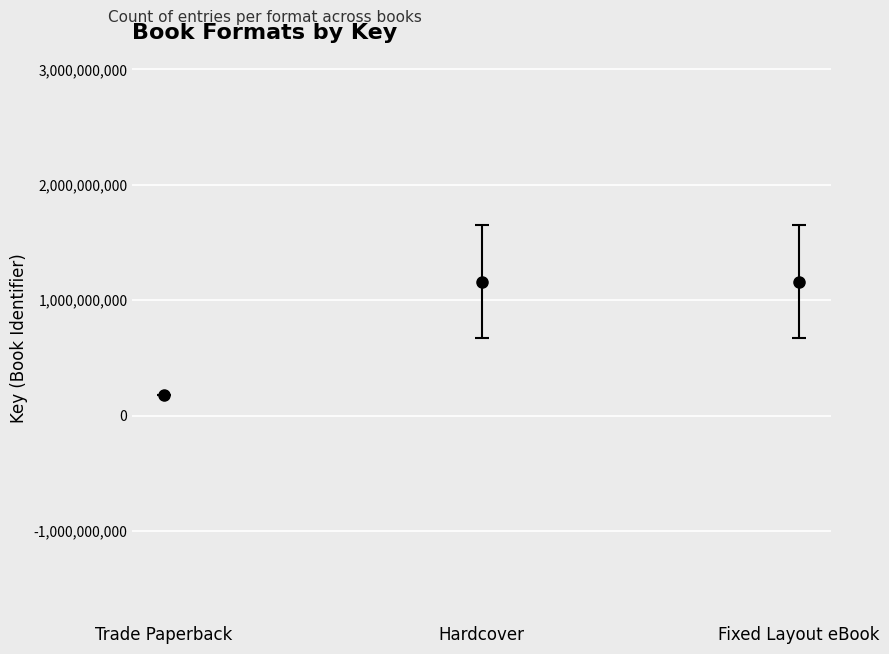

Does the chart contain any negative values?

No